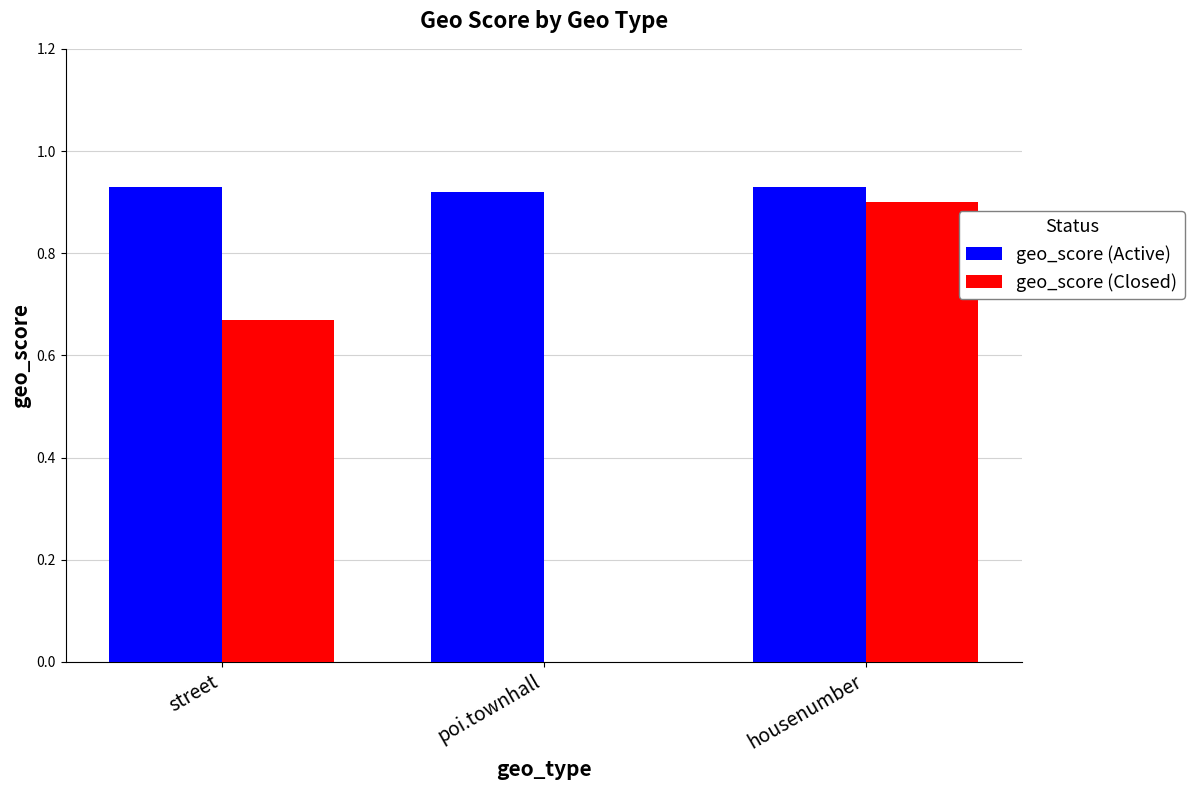

At which category is the sum across all series the highest?

housenumber